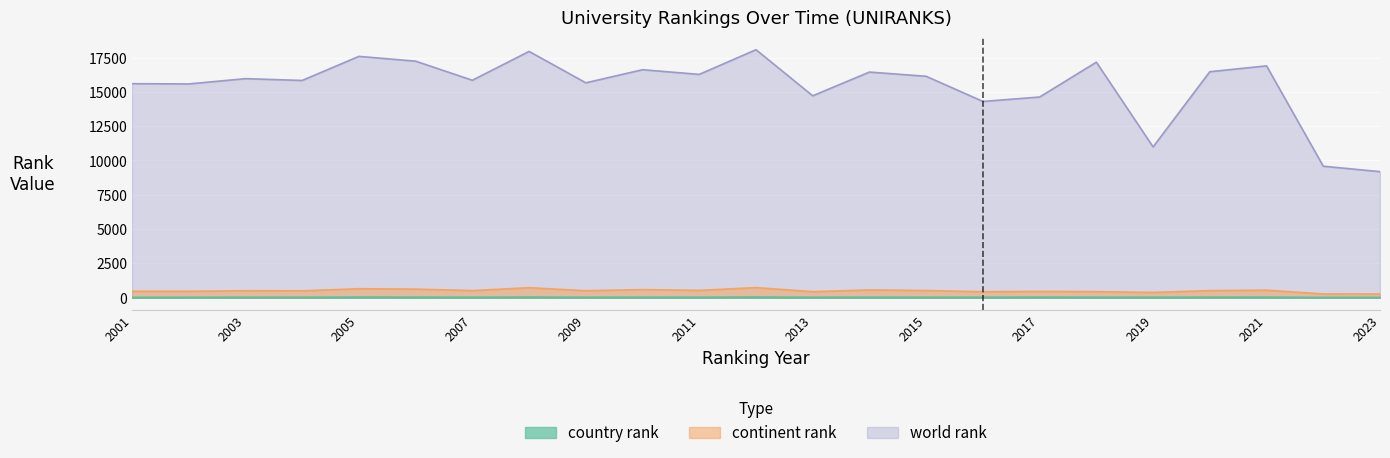

How many lines are shown in the chart?

3